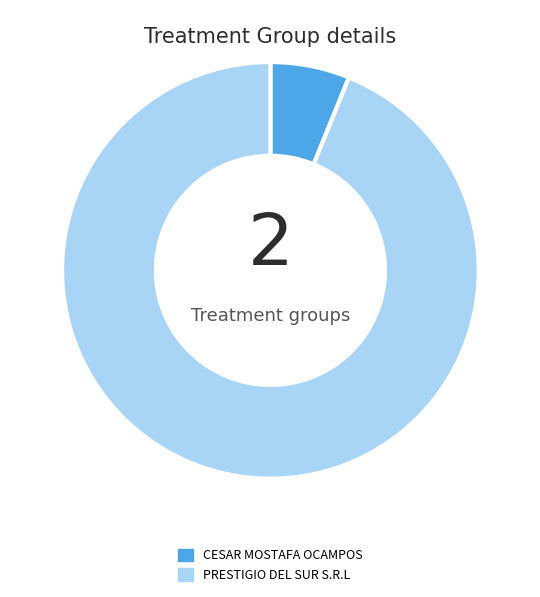

Which category has the biggest portion of the pie?

PRESTIGIO DEL SUR S.R.L